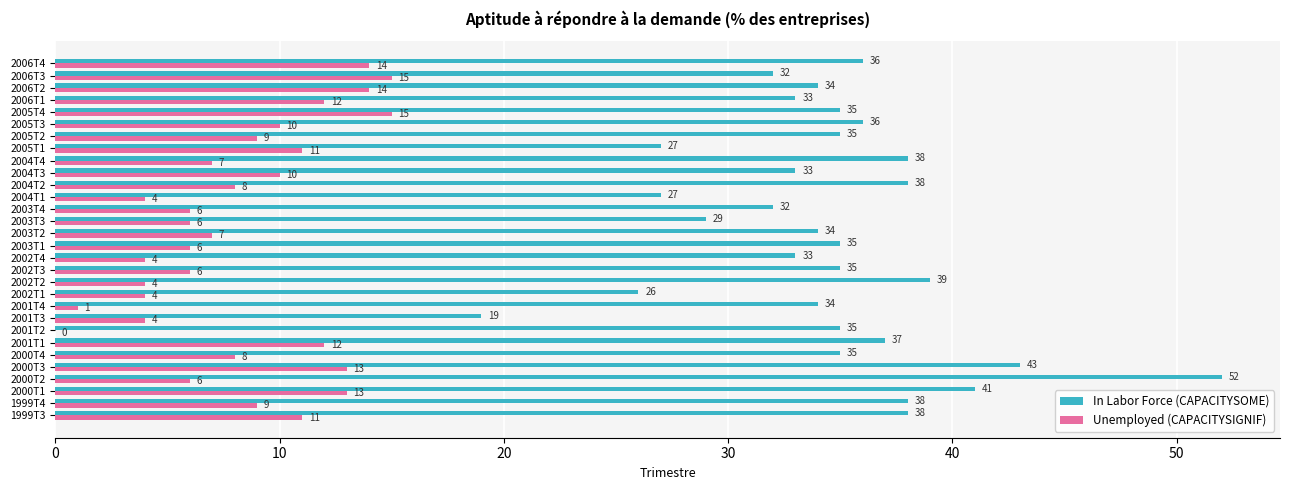

What is the total value across all series at 2000T2?

58